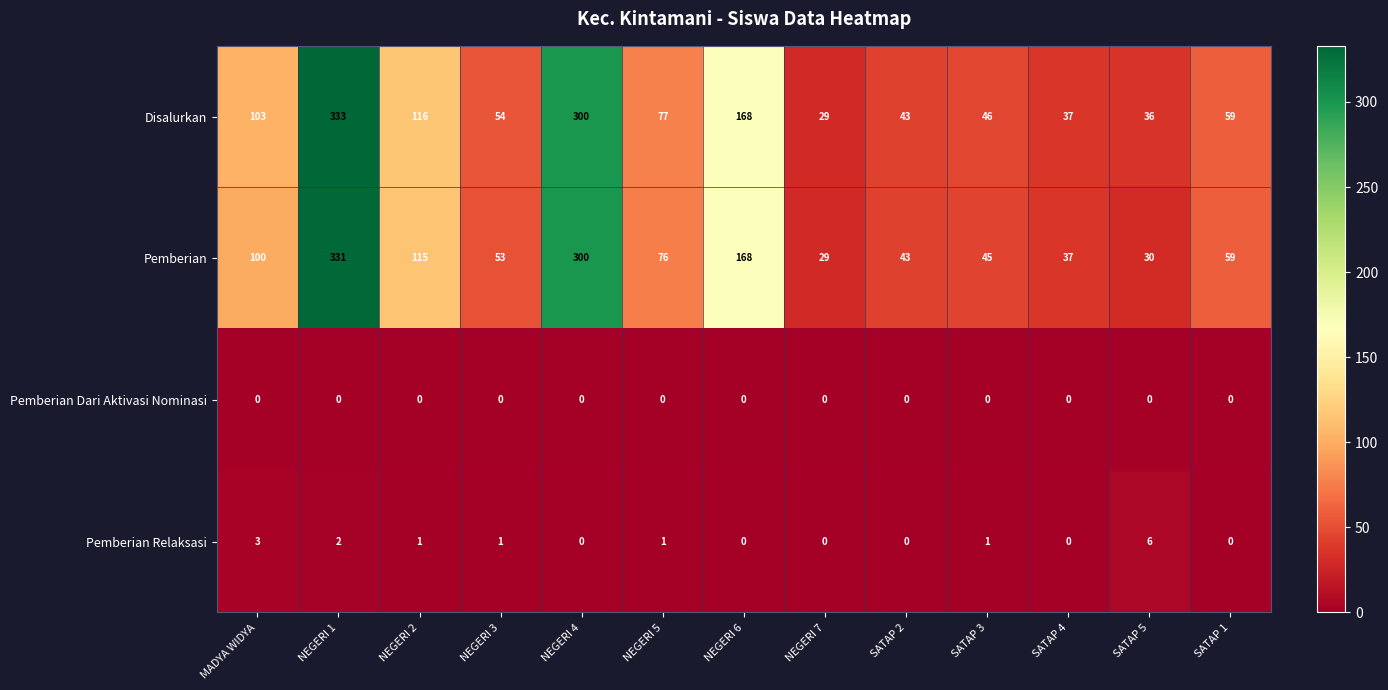

What is the sum of all Pemberian values?

1386